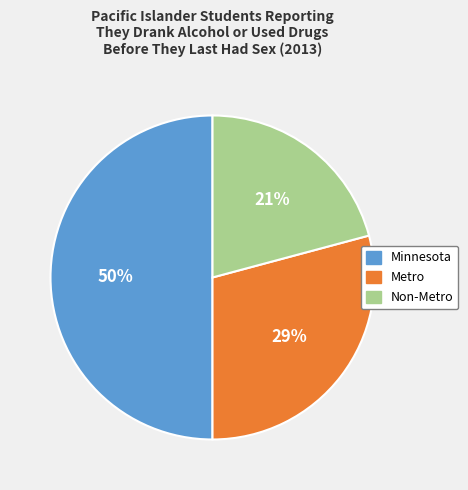

Which has a higher value, Non-Metro or Minnesota?

Minnesota